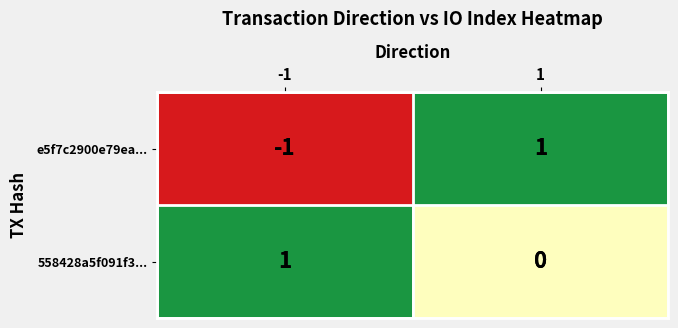

Which label corresponds to the smallest value in the chart?

-1